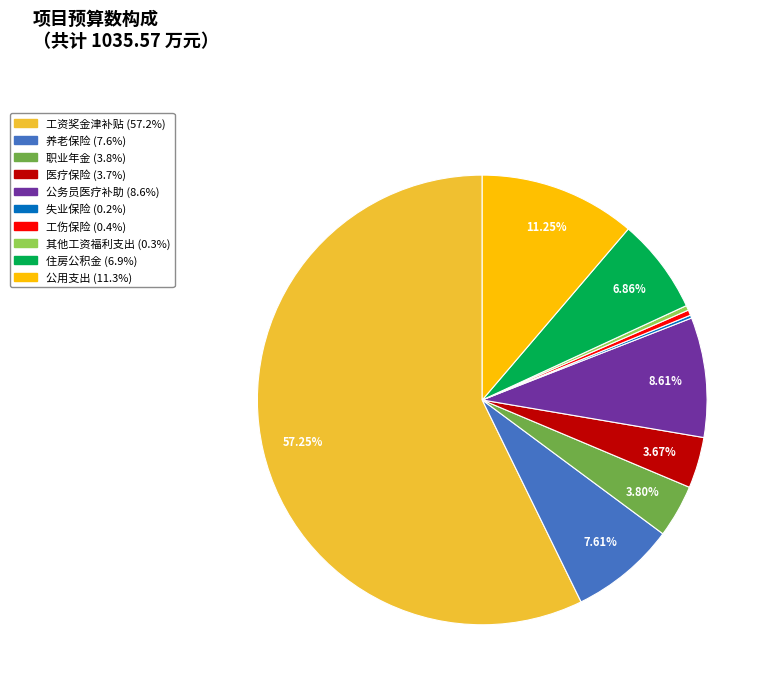

The 公用支出 slice represents 4% of the pie. True or false?

False